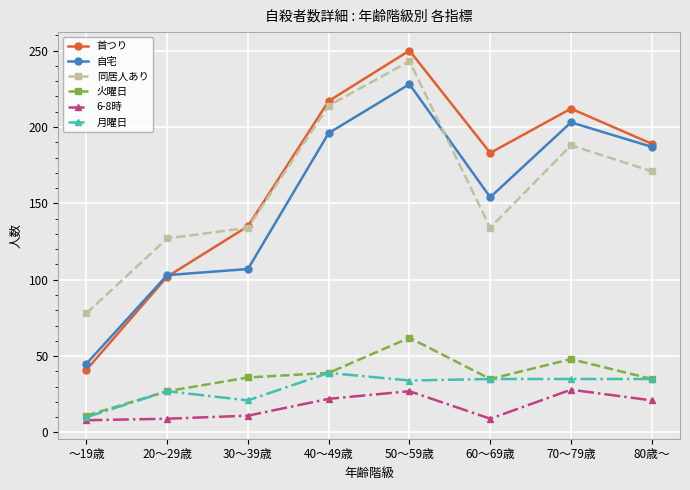

What is the difference between the 6-8時 values at 60～69歳 and 80歳～?

12